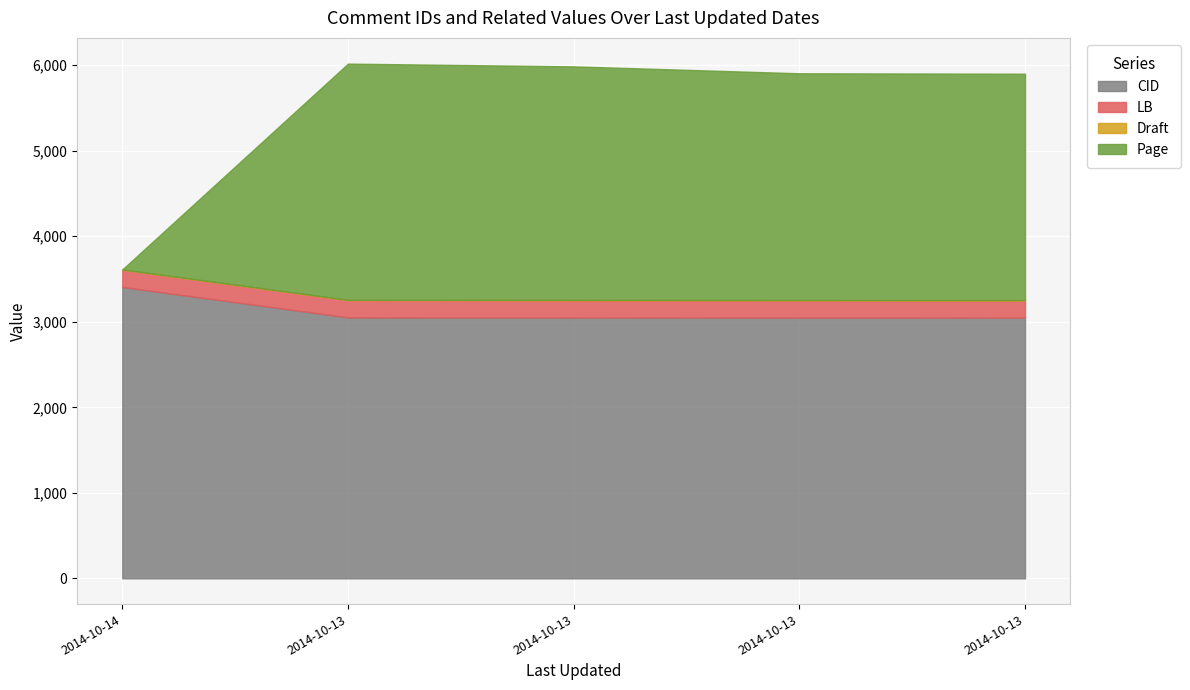

What is the highest value of the Draft series?

3